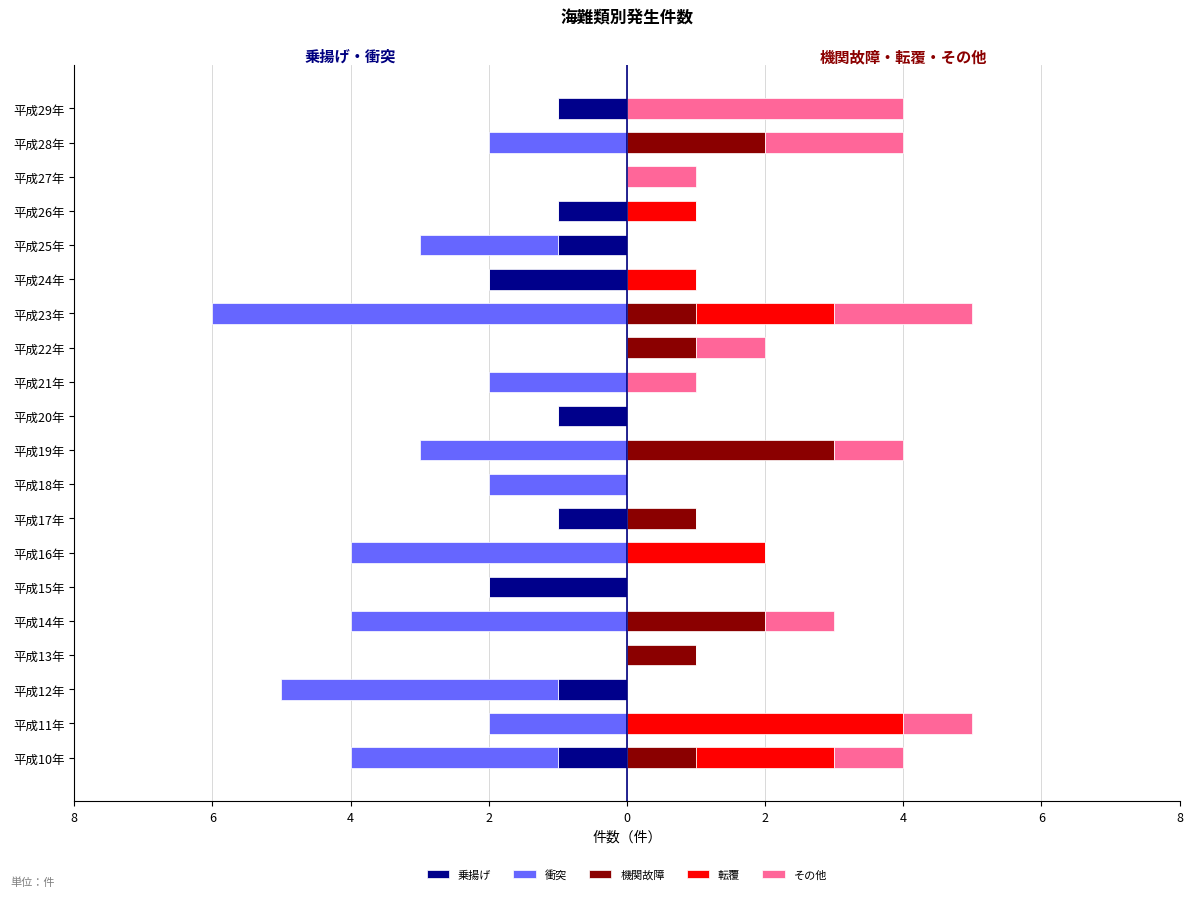

Between 平成23年 and 平成22年, which is larger?

平成23年